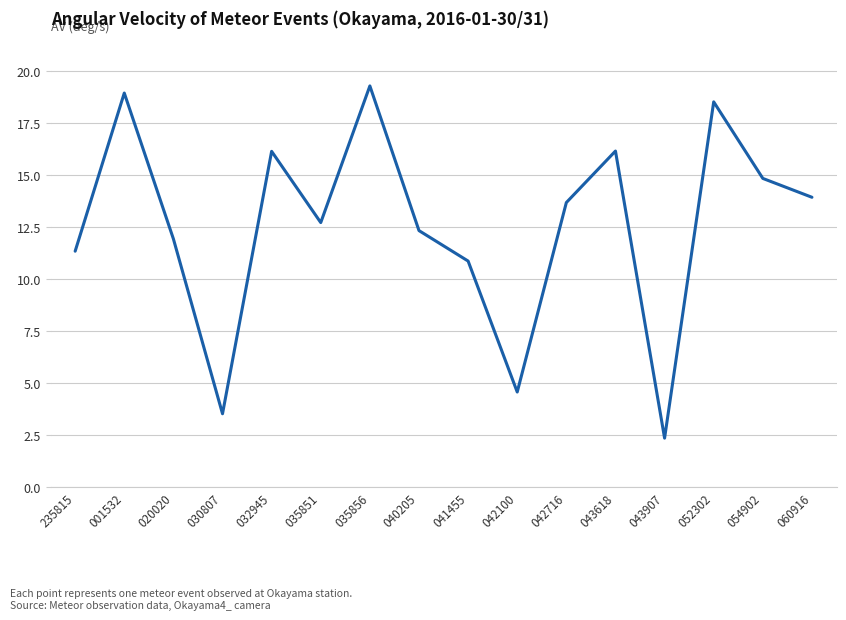

Where is the first local minimum?

030807